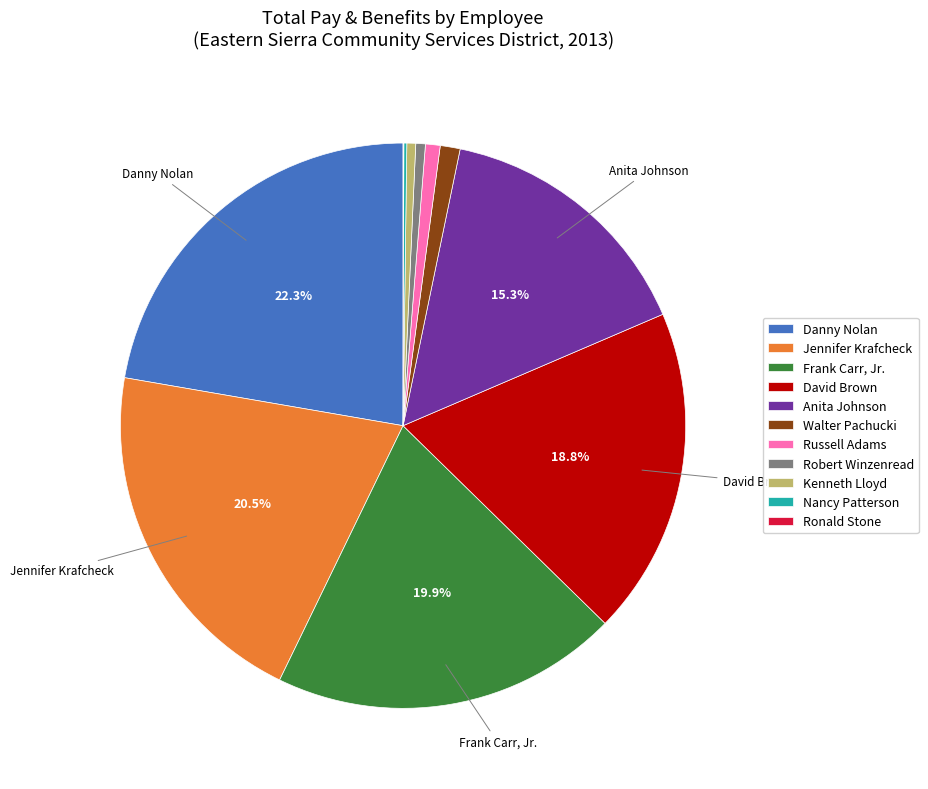

True or false: Danny Nolan accounts for 22% of the total.

True